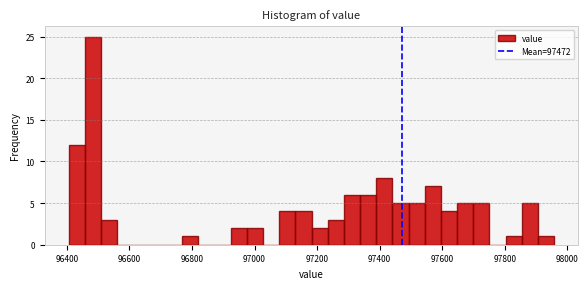

Around what value on the x-axis is the tallest bar? Give the approximate position of its centre, as read against the axis.

96480